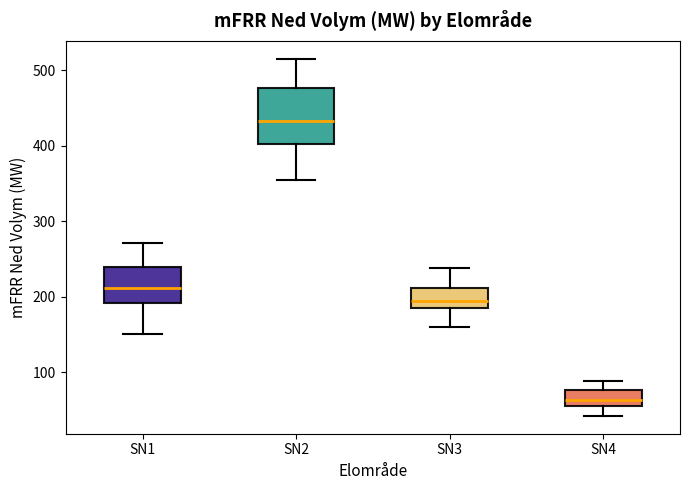

Reading left to right, transcribe this box plot: for each box, give where its median line is, the range the box spans, and where its two whiskers end, as read against the y-axis. The values are not printed on the chart, so give them approximately, as read against the axis.

SN1: median 210, box 190 to 240, whiskers 150 to 270
SN2: median 430, box 400 to 480, whiskers 360 to 520
SN3: median 190, box 180 to 210, whiskers 160 to 240
SN4: median 60, box 50 to 80, whiskers 40 to 90